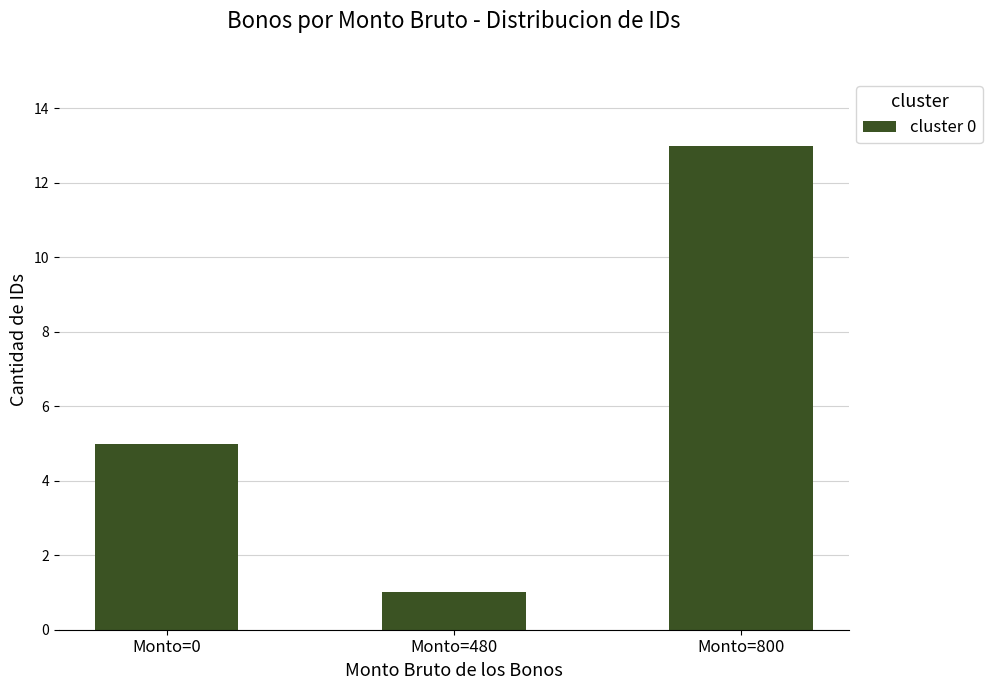

The chart shows a value of 2 at Monto=0. True or false?

False